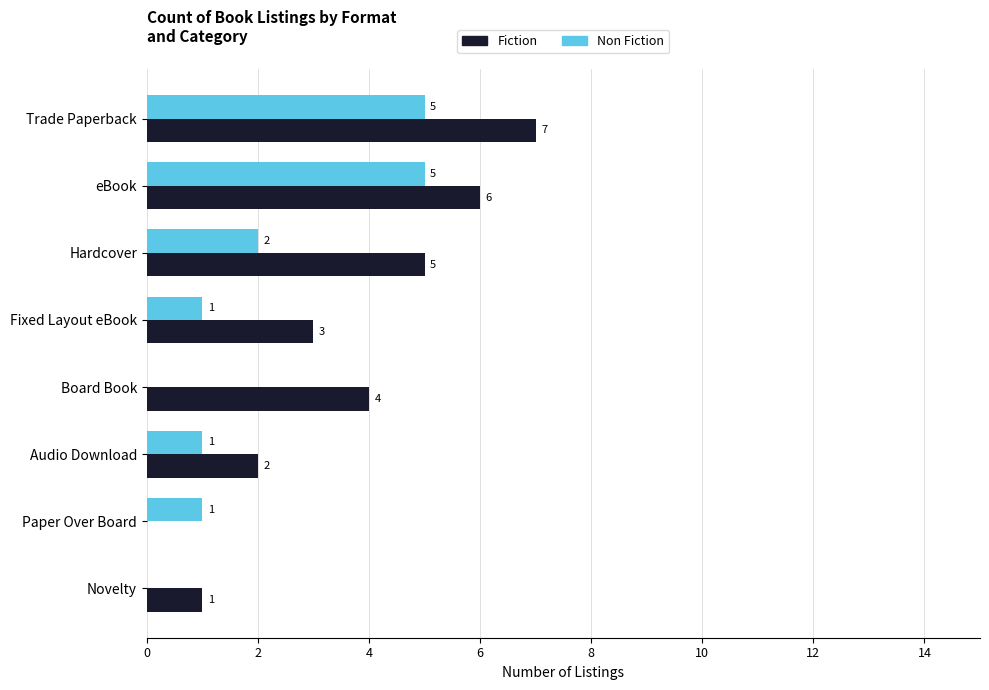

True or false: Non Fiction has a value of 5 at eBook.

True